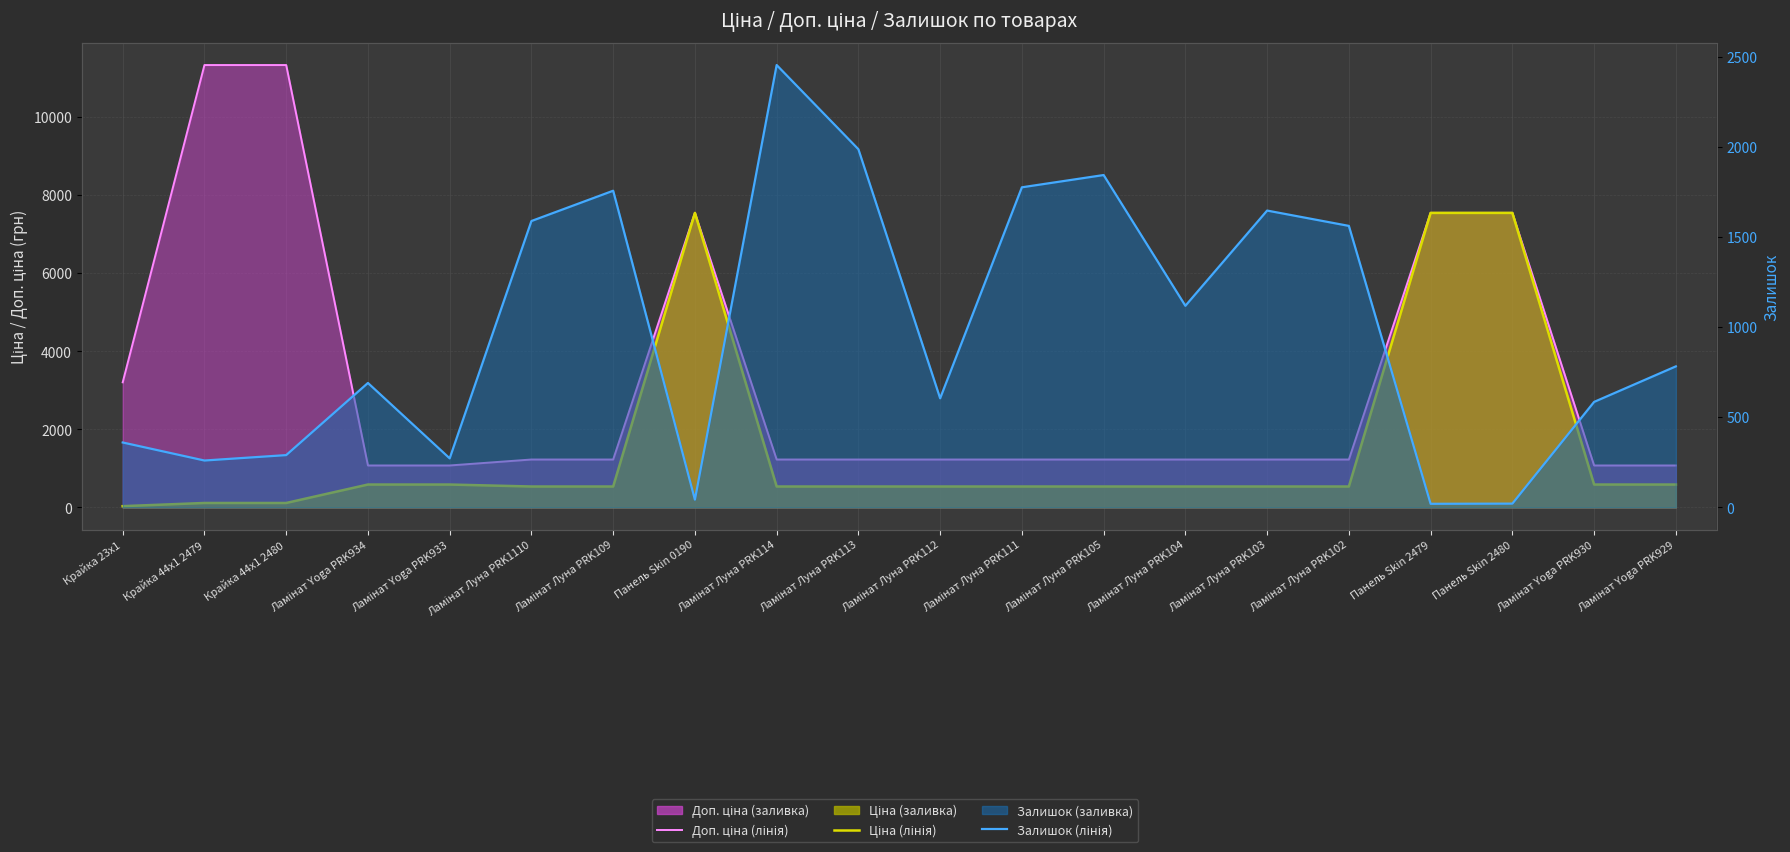

Reading right to left, list all the values displayed in this chart.

Доп. ціна (лінія): Ламінат Yoga PRK929=1074.5	Ламінат Yoga PRK930=1074.5	Панель Skin 2480=7545.9	Панель Skin 2479=7545.9	Ламінат Луна PRK102=1227.2	Ламінат Луна PRK103=1227.2	Ламінат Луна PRK104=1227.2	Ламінат Луна PRK105=1227.2	Ламінат Луна PRK111=1227.2	Ламінат Луна PRK112=1227.2	Ламінат Луна PRK113=1227.2	Ламінат Луна PRK114=1227.2	Панель Skin 0190=7545.9	Ламінат Луна PRK109=1227.2	Ламінат Луна PRK1110=1227.2	Ламінат Yoga PRK933=1074.5	Ламінат Yoga PRK934=1074.5	Крайка 44x1 2480=11334.0	Крайка 44x1 2479=11334.0	Крайка 23x1=3205.0
Ціна (лінія): Ламінат Yoga PRK929=586.0	Ламінат Yoga PRK930=586.0	Панель Skin 2480=7545.9	Панель Skin 2479=7545.9	Ламінат Луна PRK102=535.4	Ламінат Луна PRK103=535.4	Ламінат Луна PRK104=535.4	Ламінат Луна PRK105=535.4	Ламінат Луна PRK111=535.4	Ламінат Луна PRK112=535.4	Ламінат Луна PRK113=535.4	Ламінат Луна PRK114=535.4	Панель Skin 0190=7545.9	Ламінат Луна PRK109=535.4	Ламінат Луна PRK1110=535.4	Ламінат Yoga PRK933=586.0	Ламінат Yoga PRK934=586.0	Крайка 44x1 2480=113.3	Крайка 44x1 2479=113.3	Крайка 23x1=32.0
Залишок (лінія): Ламінат Yoga PRK929=782.0	Ламінат Yoga PRK930=585.0	Панель Skin 2480=21.0	Панель Skin 2479=20.0	Ламінат Луна PRK102=1561.0	Ламінат Луна PRK103=1646.0	Ламінат Луна PRK104=1118.0	Ламінат Луна PRK105=1843.0	Ламінат Луна PRK111=1775.0	Ламінат Луна PRK112=605.0	Ламінат Луна PRK113=1986.0	Ламінат Луна PRK114=2453.0	Панель Skin 0190=43.0	Ламінат Луна PRK109=1756.0	Ламінат Луна PRK1110=1588.0	Ламінат Yoga PRK933=272.0	Ламінат Yoga PRK934=690.0	Крайка 44x1 2480=290.0	Крайка 44x1 2479=260.0	Крайка 23x1=360.0